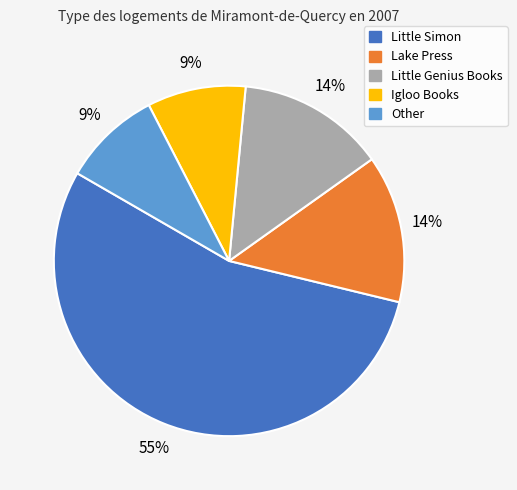

The Little Genius Books slice represents 14% of the pie. True or false?

True